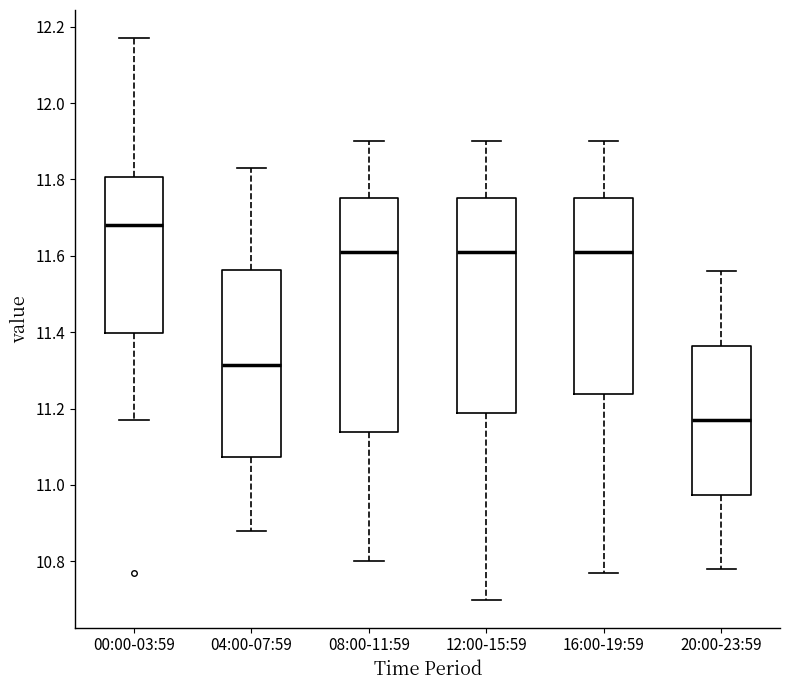

Which box is the tallest, from its lower edge to its upper edge?

08:00-11:59